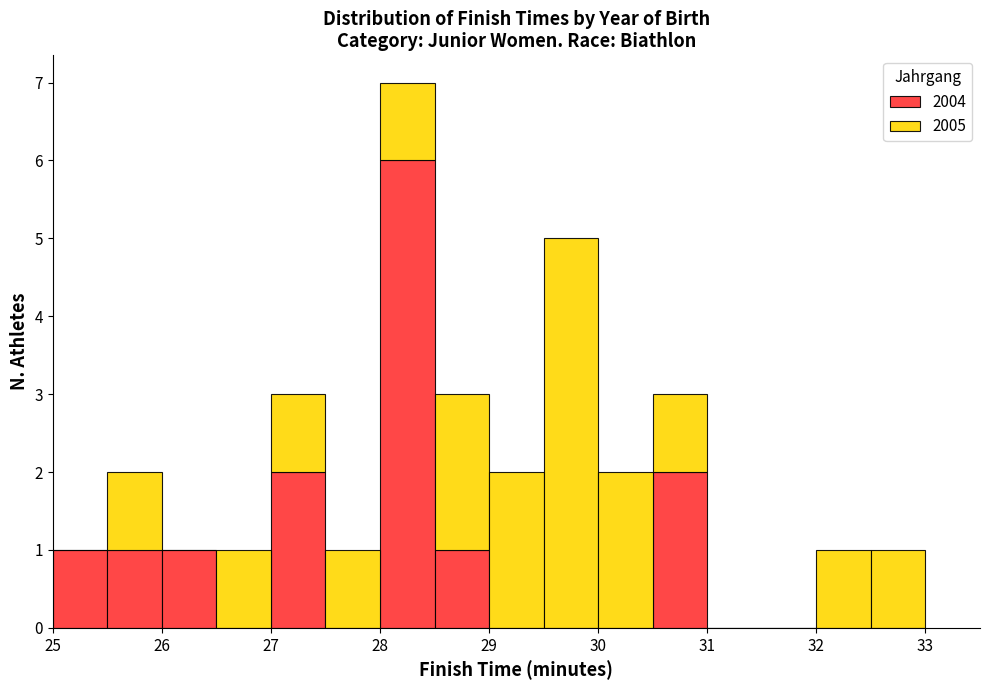

Reading left to right, transcribe this chart: for each stacked bar, give the range it covers on the x-axis and its total height. The values are not printed on the chart, so give them approximately, as read against the axis.

25.0 to 25.5: 1
25.5 to 26.0: 2
26.0 to 26.5: 1
26.5 to 27.0: 1
27.0 to 27.5: 3
27.5 to 28.0: 1
28.0 to 28.5: 7
28.5 to 29.0: 3
29.0 to 29.5: 2
29.5 to 30.0: 5
30.0 to 30.5: 2
30.5 to 31.0: 3
31.0 to 31.5: 0
31.5 to 32.0: 0
32.0 to 32.5: 1
32.5 to 33.0: 1